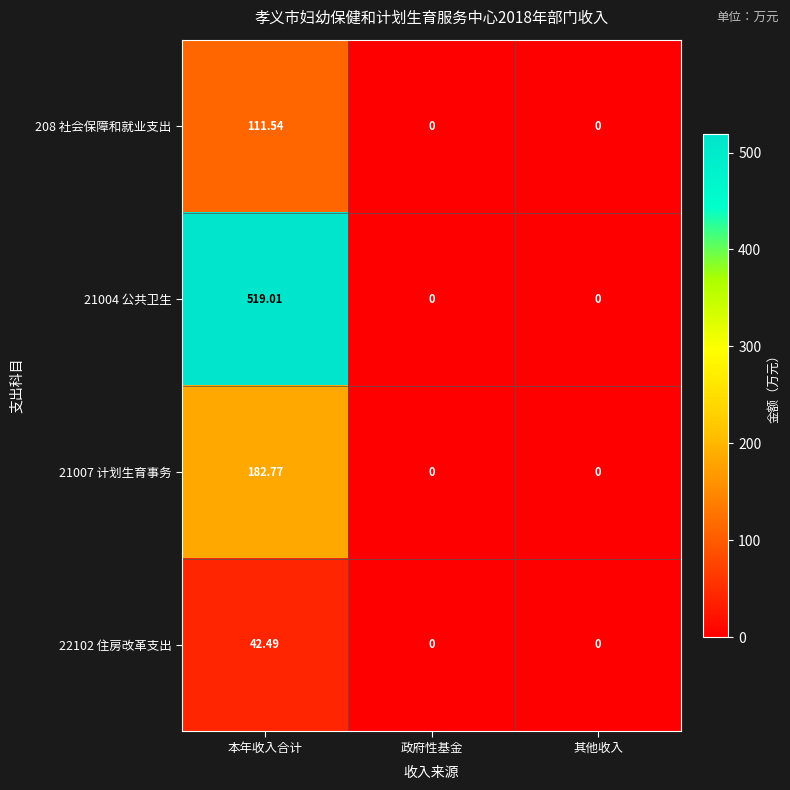

At which label does 22102 住房改革支出 reach its peak?

本年收入合计